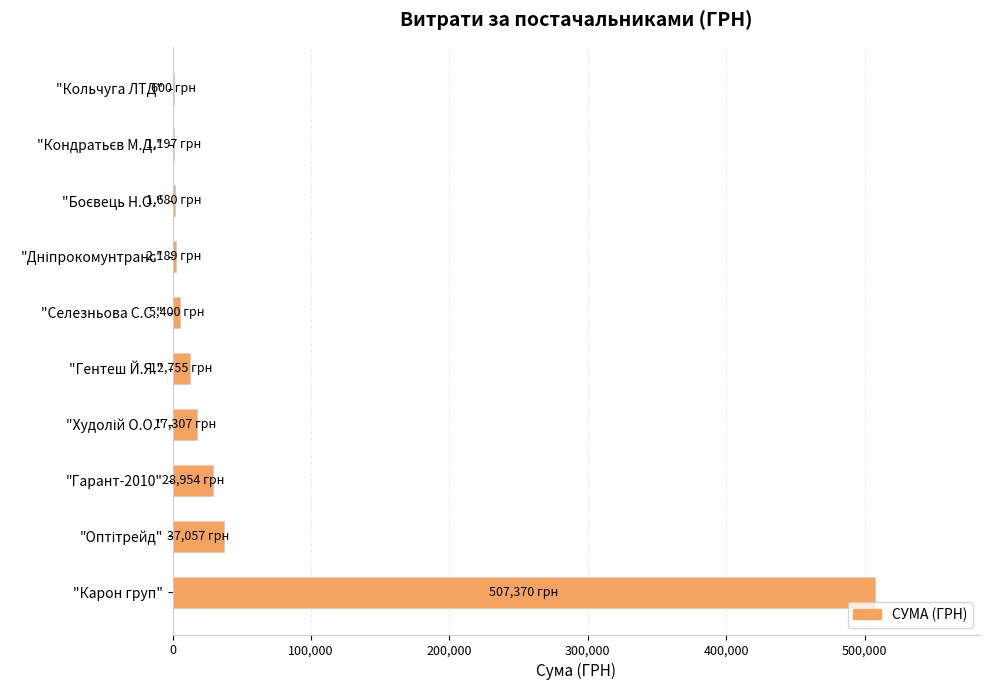

What is the greatest value displayed?

507370.3